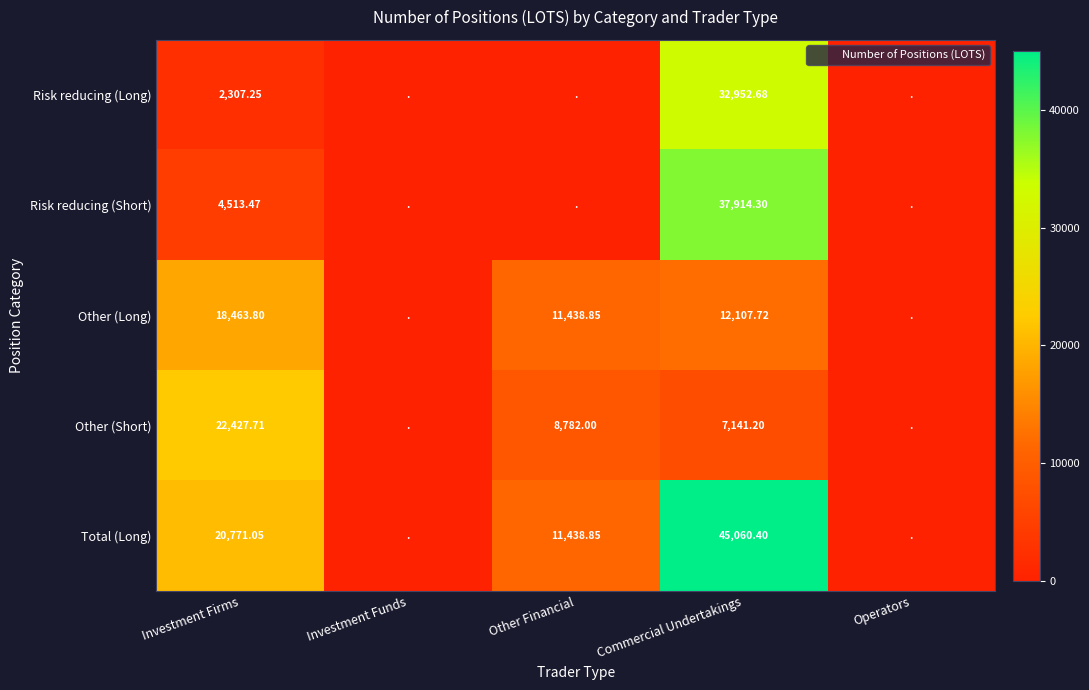

What is the spread (max minus min) of values at Investment Firms?

20120.5